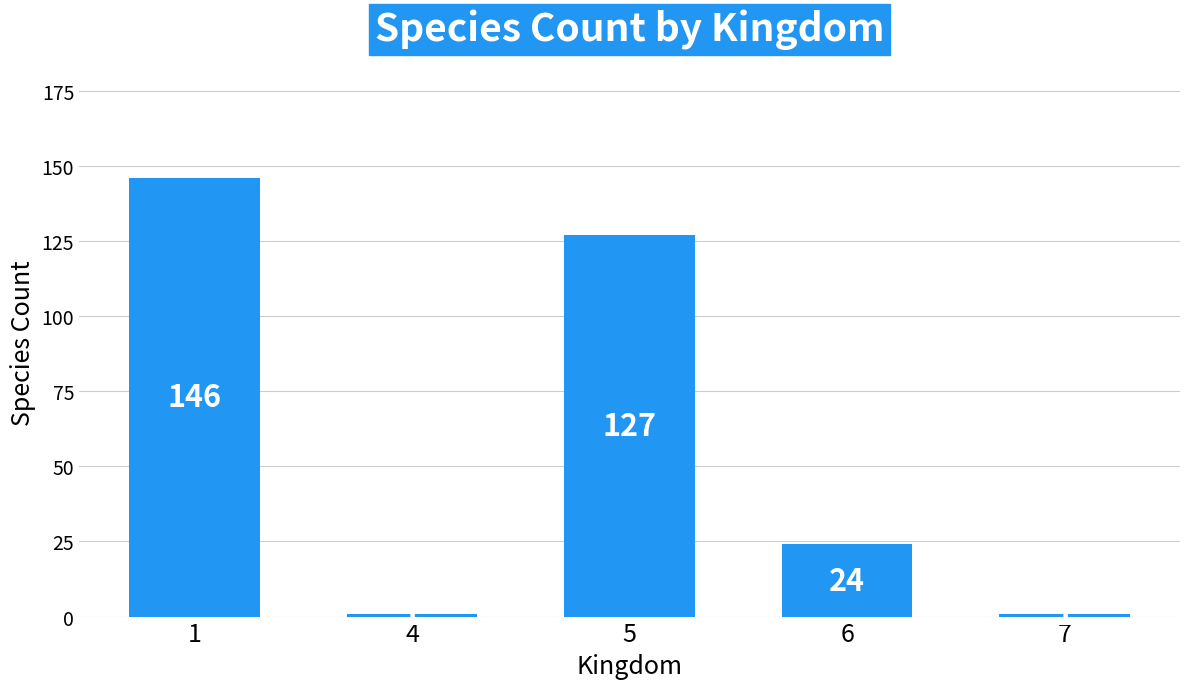

What is the sum of the values at 5 and 1?

273